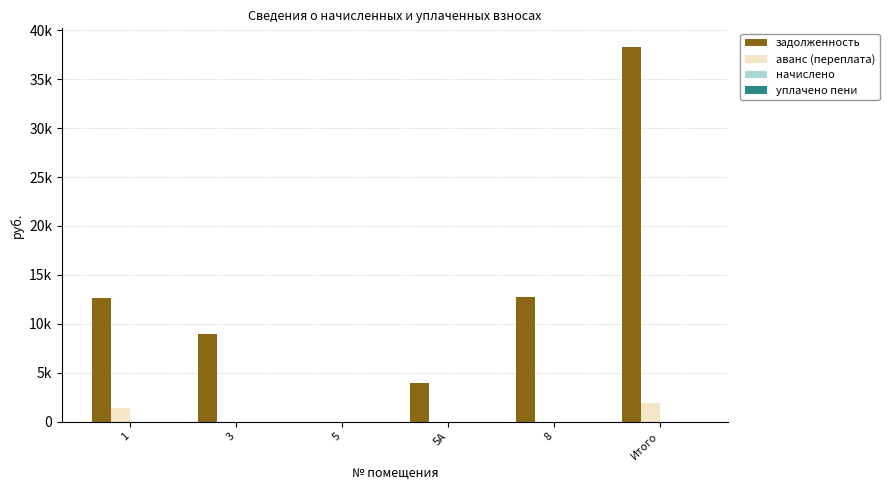

Which category has the highest value in the задолженность series?

Итого